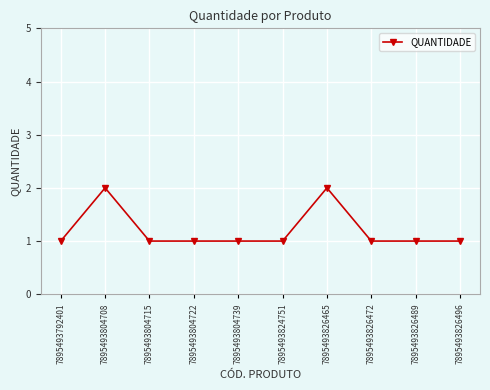

What is the value of the 3rd point from the left?

1